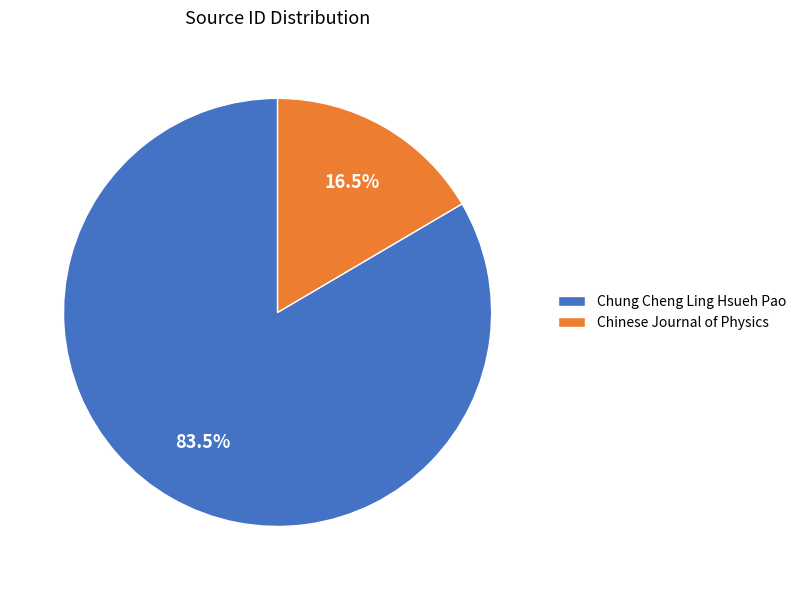

Which slice represents more than half of the pie?

Chung Cheng Ling Hsueh Pao